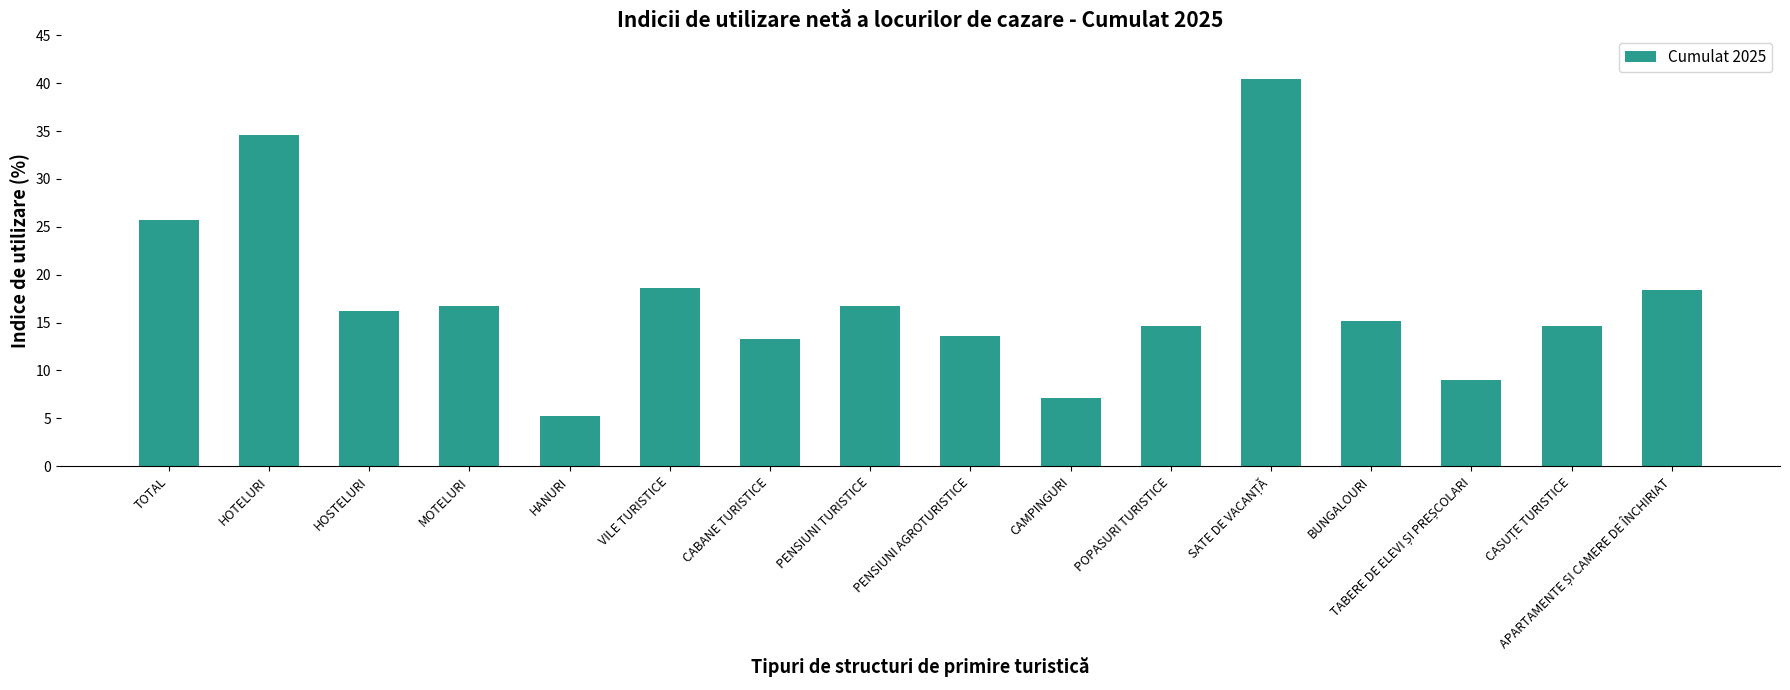

The value at VILE TURISTICE is 28.9. True or false?

False